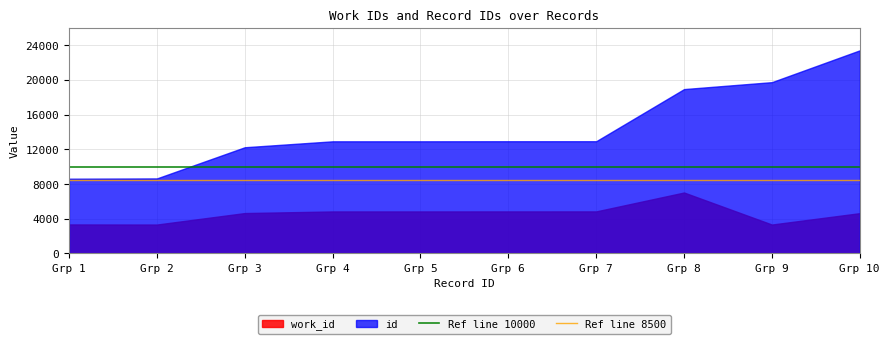

How many lines are shown in the chart?

2